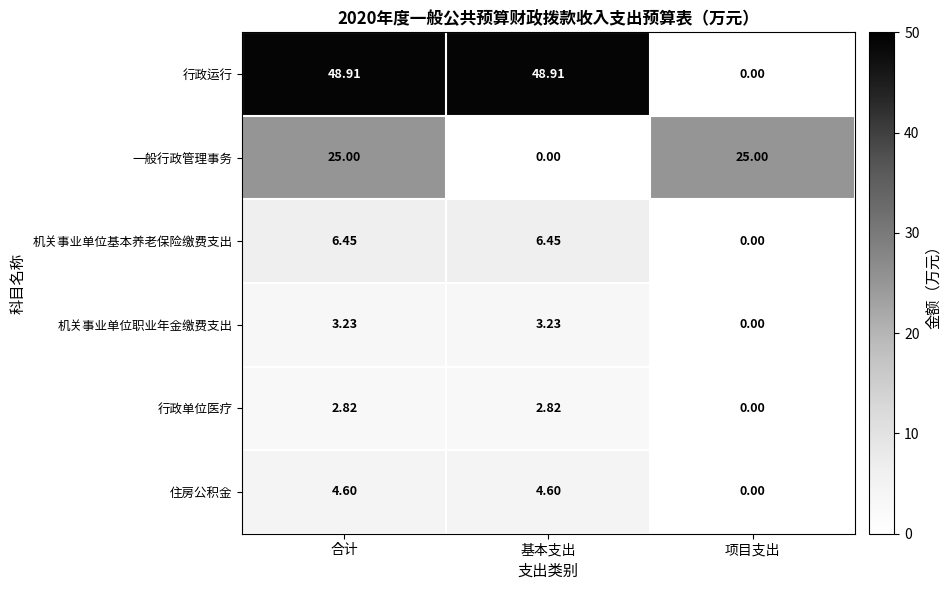

Where does the 机关事业单位职业年金缴费支出 series first go above 3?

合计